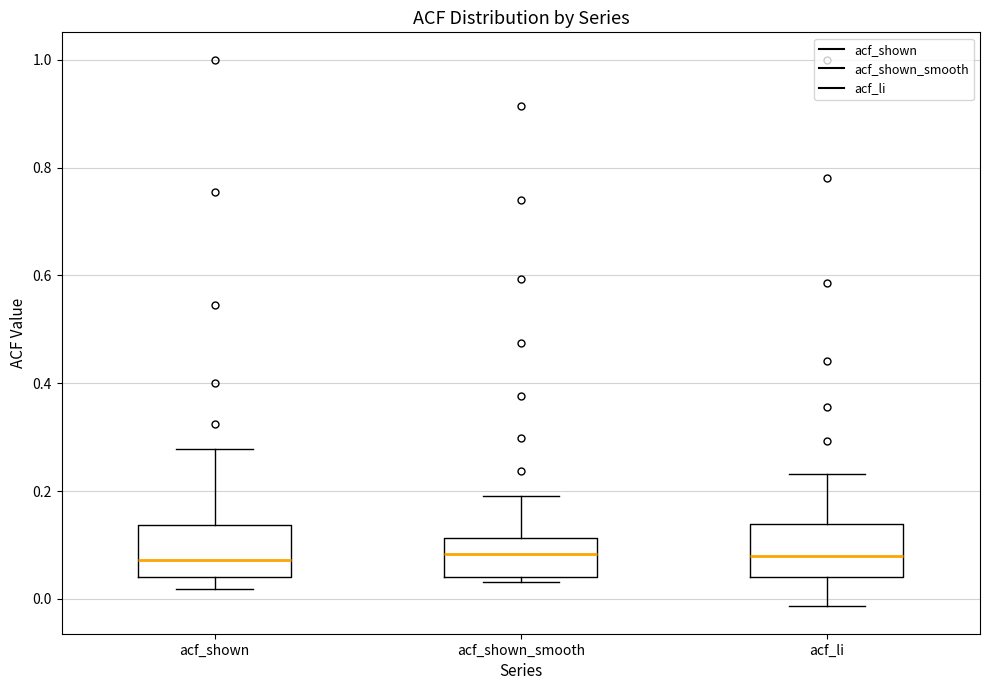

Reading left to right, read every box against the y-axis: the position of its median line, the range the box covers, and the ends of its whiskers. The values are not printed on the chart, so give them approximately, as read against the axis.

acf_shown: median 0.08, box 0.04 to 0.14, whiskers 0.02 to 0.28
acf_shown_smooth: median 0.08, box 0.04 to 0.12, whiskers 0.04 (just below the box's lower edge) to 0.20
acf_li: median 0.08, box 0.04 to 0.14, whiskers -0.02 to 0.24